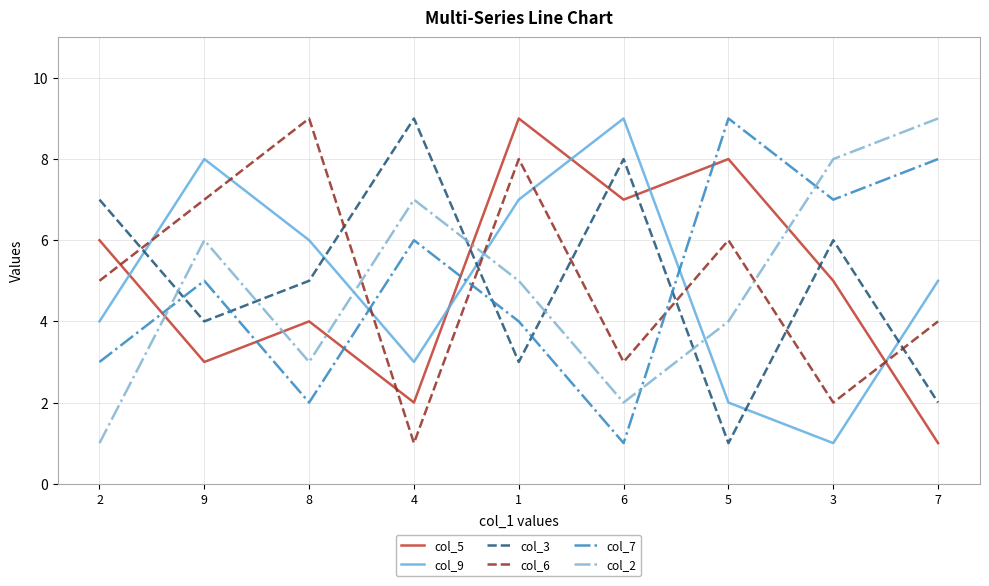

Count the col_7 values in the range 3 to 7.

5